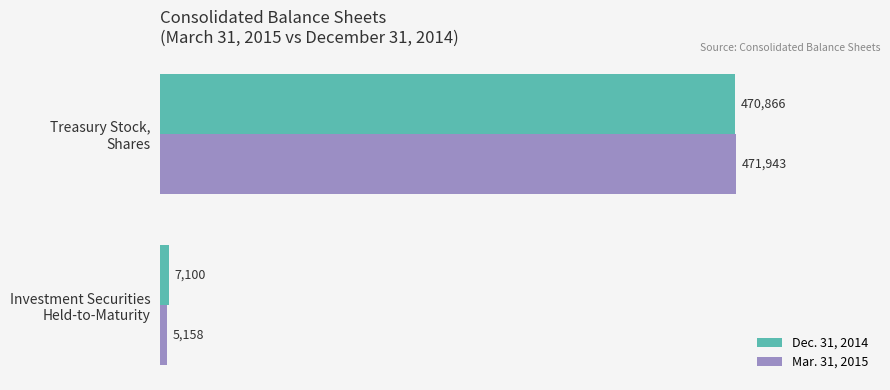

What is the sum of all Dec. 31, 2014 values?

477966